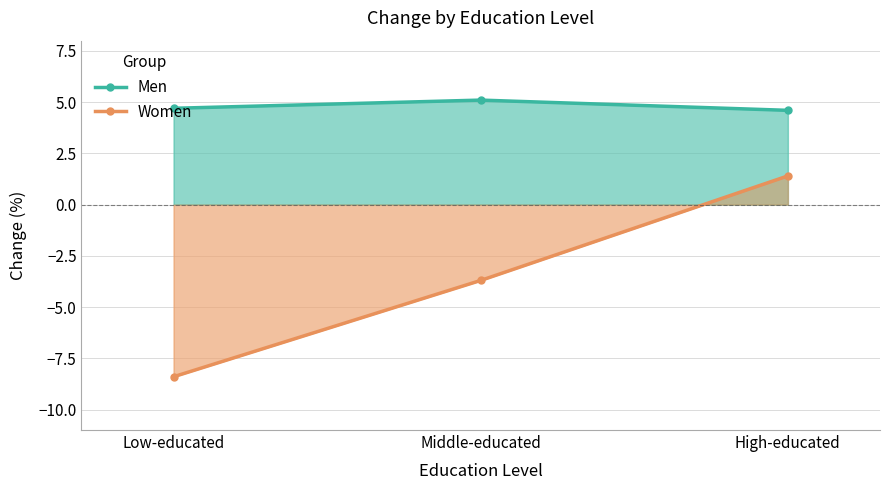

List the labels in order of Men value, smallest first.

High-educated, Low-educated, Middle-educated